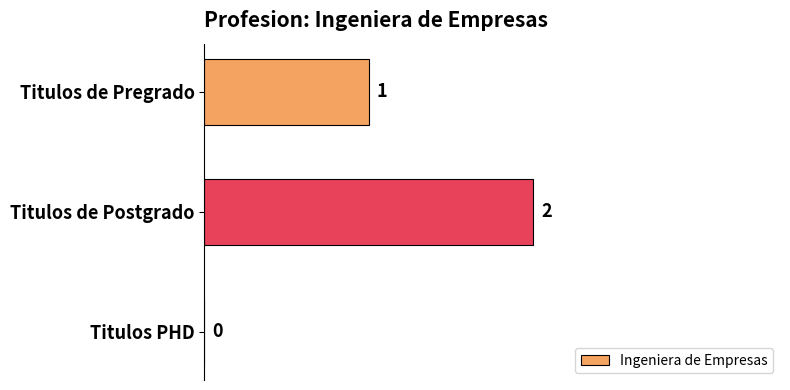

What is the greatest value displayed?

2